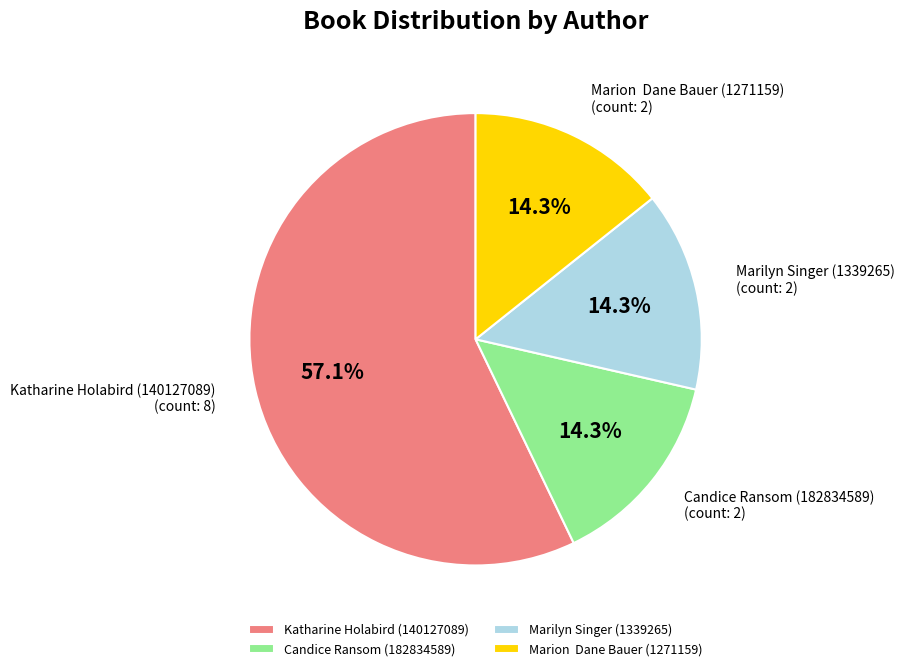

To the nearest percent, what percentage of the pie is Candice Ransom (182834589)?

14%